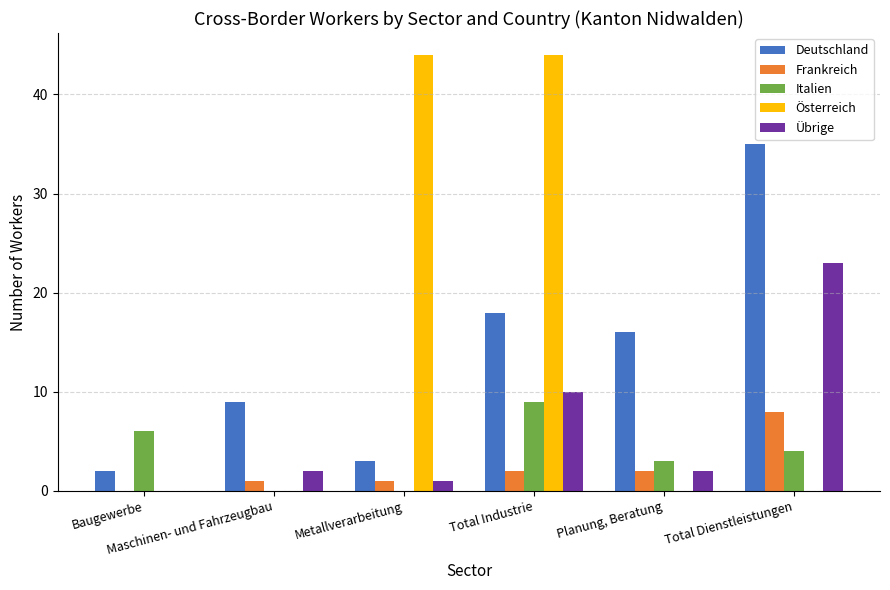

At which label does Deutschland first exceed 16?

Total Industrie